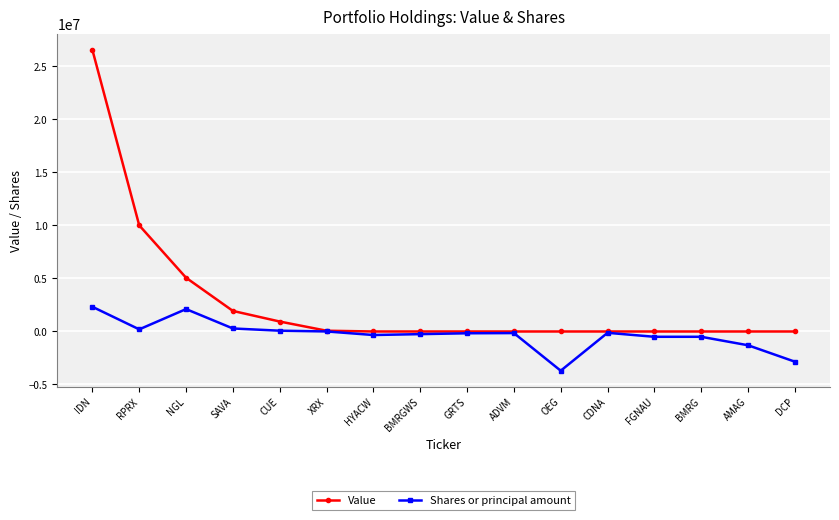

Which label corresponds to the smallest value in the chart?

OEG